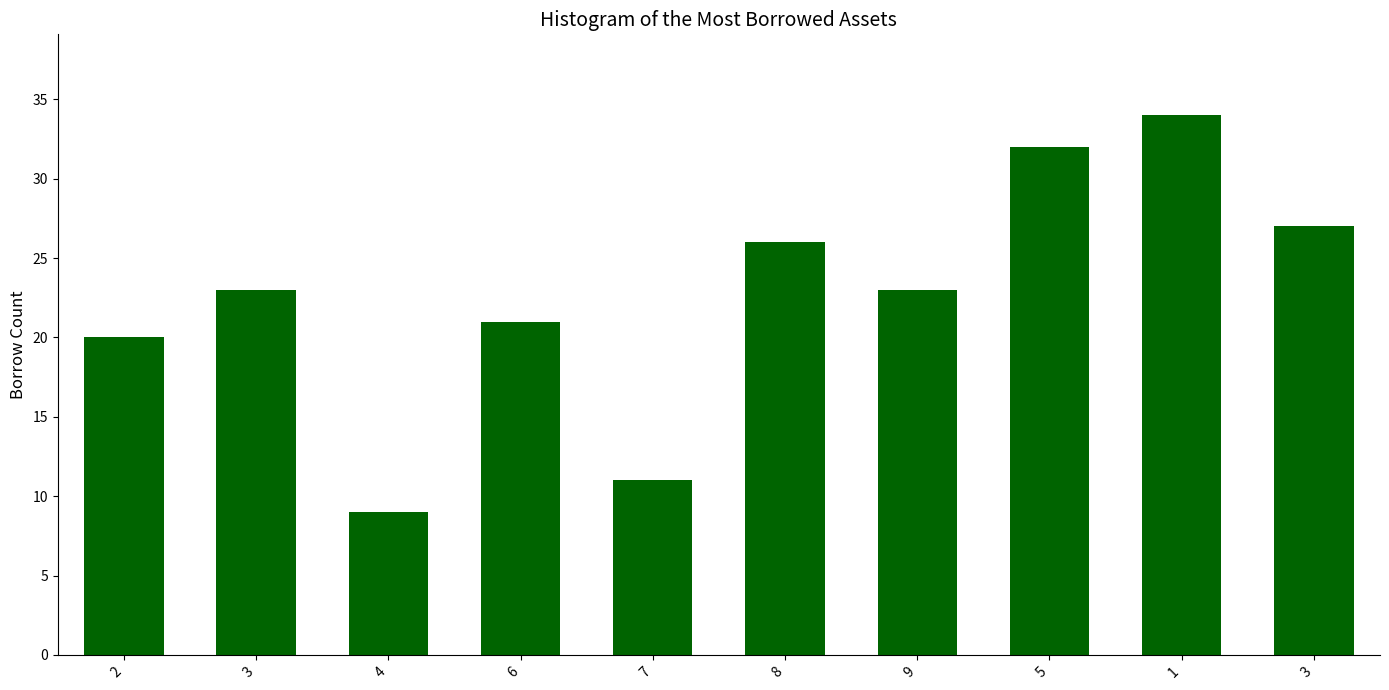

What is the ratio of the value at 6 to the value at 2?

1.1